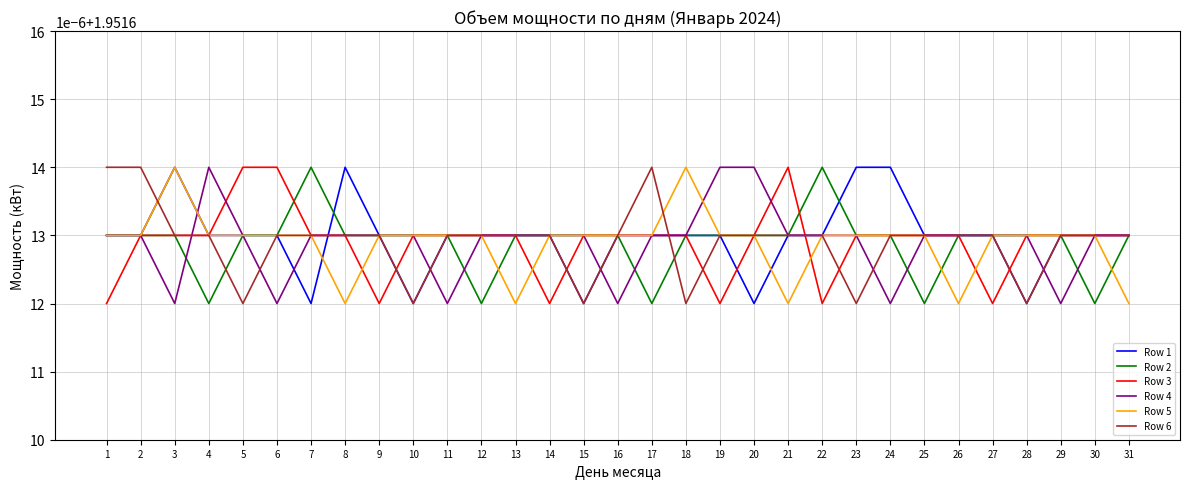

Reading right to left, transcribe all the data shown in this chart.

Row 1: 2.0	2.0	2.0	2.0	2.0	2.0	2.0	2.0	2.0	2.0	2.0	2.0	2.0	2.0	2.0	2.0	2.0	2.0	2.0	2.0	2.0	2.0	2.0	2.0	2.0	2.0	2.0	2.0	2.0	2.0	2.0
Row 2: 2.0	2.0	2.0	2.0	2.0	2.0	2.0	2.0	2.0	2.0	2.0	2.0	2.0	2.0	2.0	2.0	2.0	2.0	2.0	2.0	2.0	2.0	2.0	2.0	2.0	2.0	2.0	2.0	2.0	2.0	2.0
Row 3: 2.0	2.0	2.0	2.0	2.0	2.0	2.0	2.0	2.0	2.0	2.0	2.0	2.0	2.0	2.0	2.0	2.0	2.0	2.0	2.0	2.0	2.0	2.0	2.0	2.0	2.0	2.0	2.0	2.0	2.0	2.0
Row 4: 2.0	2.0	2.0	2.0	2.0	2.0	2.0	2.0	2.0	2.0	2.0	2.0	2.0	2.0	2.0	2.0	2.0	2.0	2.0	2.0	2.0	2.0	2.0	2.0	2.0	2.0	2.0	2.0	2.0	2.0	2.0
Row 5: 2.0	2.0	2.0	2.0	2.0	2.0	2.0	2.0	2.0	2.0	2.0	2.0	2.0	2.0	2.0	2.0	2.0	2.0	2.0	2.0	2.0	2.0	2.0	2.0	2.0	2.0	2.0	2.0	2.0	2.0	2.0
Row 6: 2.0	2.0	2.0	2.0	2.0	2.0	2.0	2.0	2.0	2.0	2.0	2.0	2.0	2.0	2.0	2.0	2.0	2.0	2.0	2.0	2.0	2.0	2.0	2.0	2.0	2.0	2.0	2.0	2.0	2.0	2.0